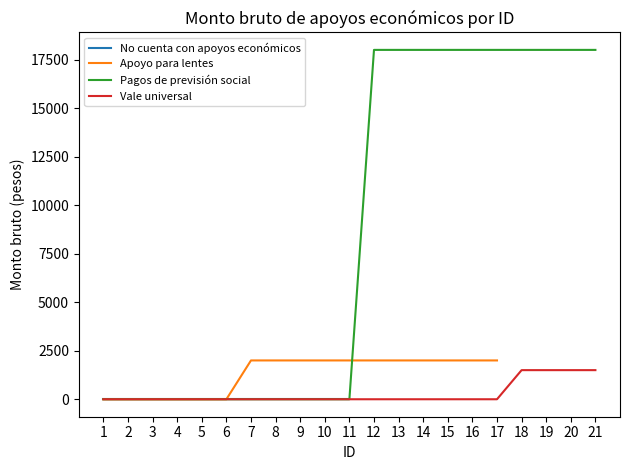

Which has a higher value, 16 or 6?

6